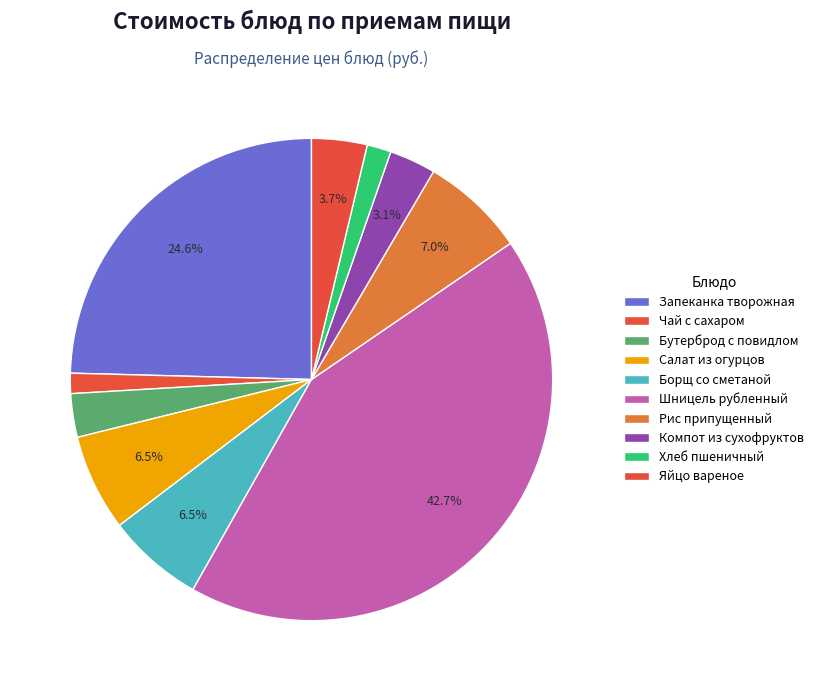

Between Яйцо вареное and Компот из сухофруктов, which is larger?

Яйцо вареное